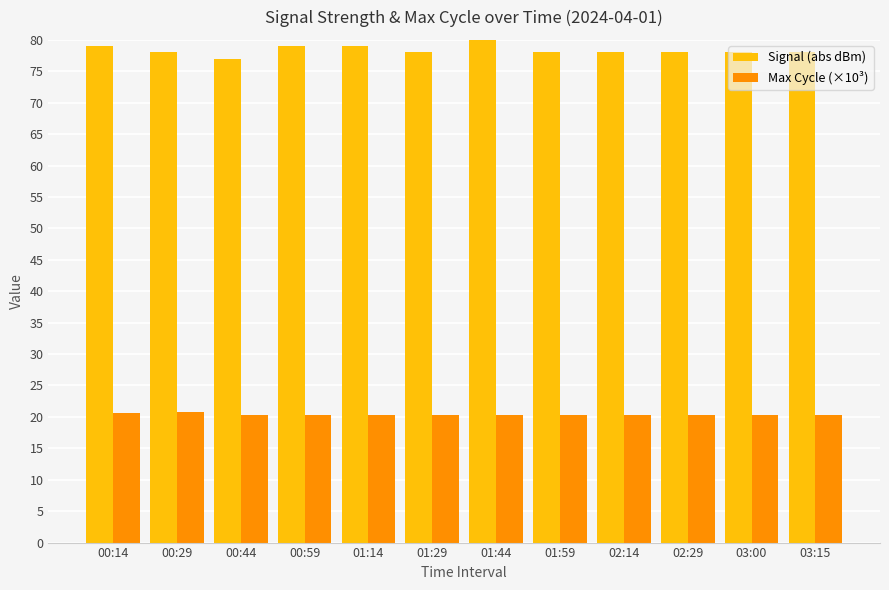

Is it true that Max Cycle (×10³) equals 29.7 at 00:59?

False